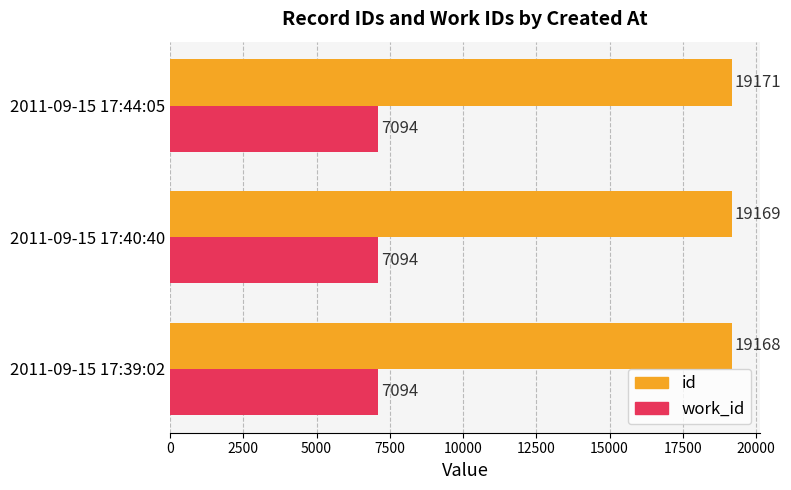

What is the average value of the id series?

19169